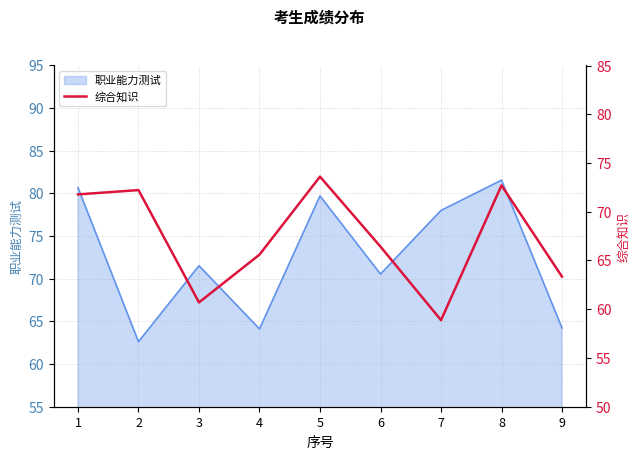

At which label does the data first exceed 66?

1